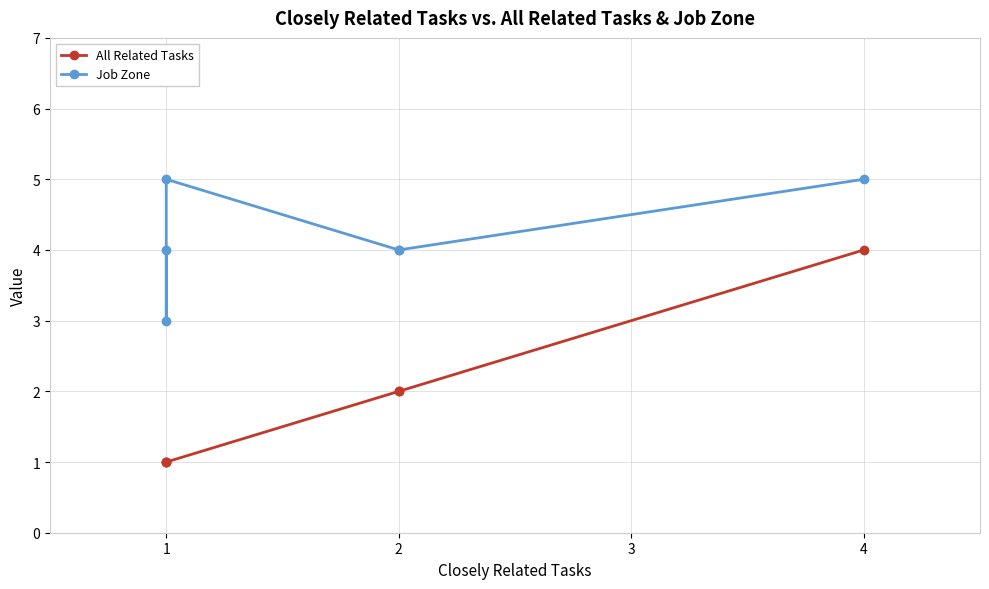

True or false: All Related Tasks has a value of 3 at 0.

False